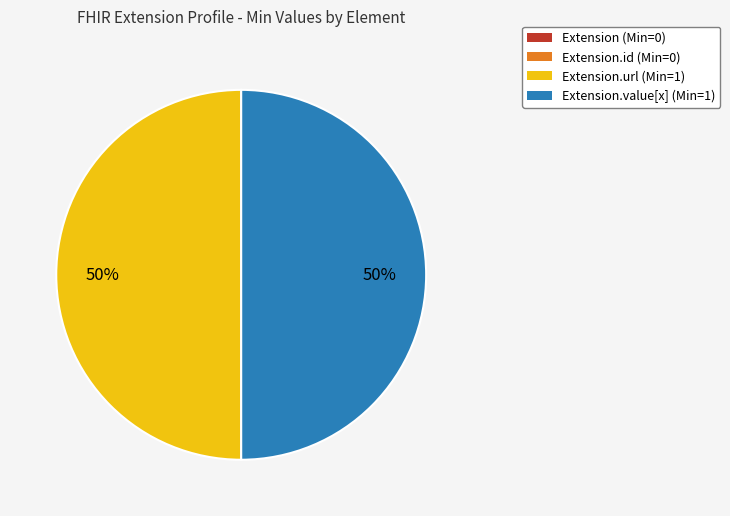

To the nearest percent, what is the difference between the largest and smallest slice percentages?

50%